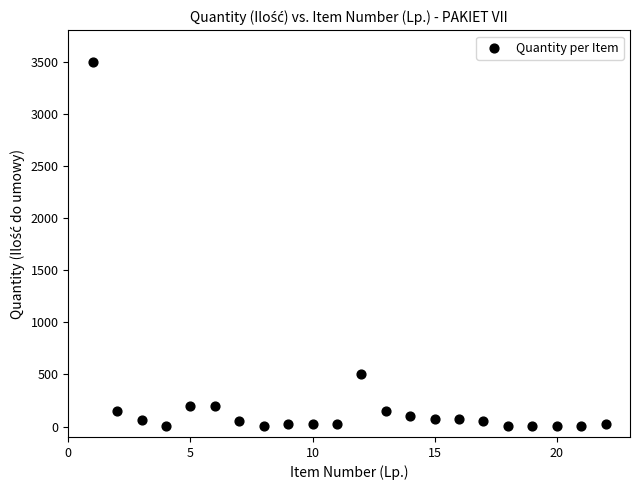

What Y value in the scatter plot is closest to 1752?

500